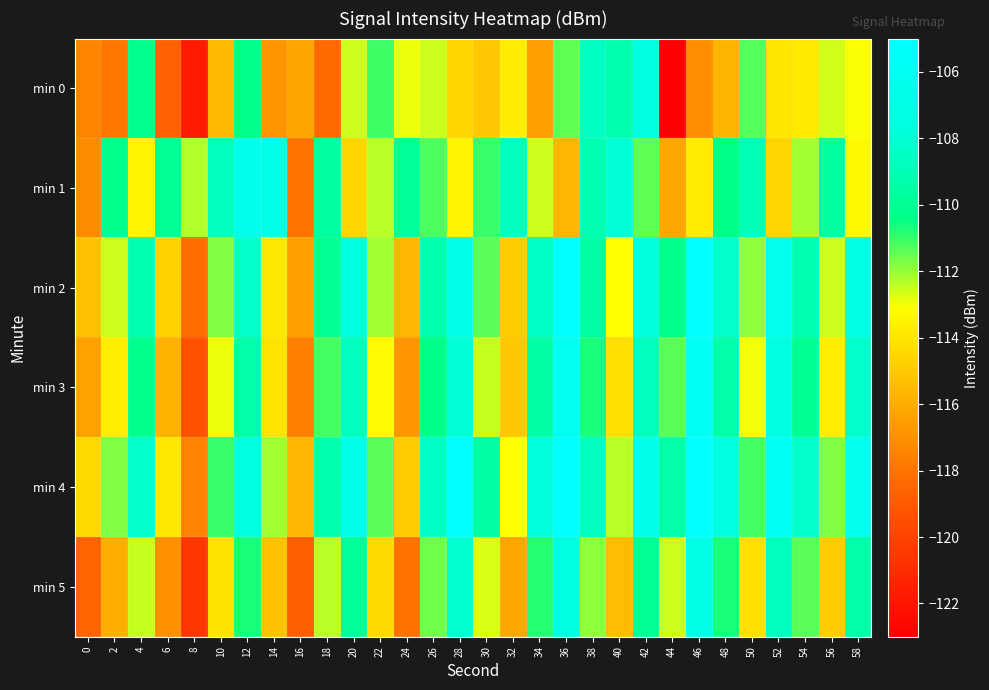

Reading right to left, transcribe all the data shown in this chart.

min 0: 58=-113.1	56=-112.6	54=-113.9	52=-114.0	50=-111.3	48=-115.7	46=-117.1	44=-123.0	42=-107.4	40=-109.2	38=-108.6	36=-111.4	34=-116.5	32=-113.8	30=-115.0	28=-114.5	26=-112.6	24=-112.9	22=-111.1	20=-112.6	18=-118.3	16=-116.3	14=-116.8	12=-110.3	10=-115.5	8=-121.8	6=-118.7	4=-110.2	2=-117.9	0=-117.4
min 1: 58=-113.3	56=-109.7	54=-112.1	52=-114.6	50=-108.9	48=-110.3	46=-113.8	44=-116.2	42=-111.5	40=-107.9	38=-109.0	36=-115.7	34=-112.5	32=-108.8	30=-111.0	28=-113.5	26=-111.2	24=-109.9	22=-112.3	20=-114.5	18=-109.7	16=-118.0	14=-106.9	12=-106.7	10=-108.7	8=-112.3	6=-110.1	4=-113.5	2=-110.2	0=-117.1
min 2: 58=-107.1	56=-112.6	54=-109.0	52=-106.5	50=-111.9	48=-108.3	46=-104.8	44=-110.2	42=-107.7	40=-113.1	38=-109.6	36=-105.0	34=-108.5	32=-114.9	30=-111.3	28=-106.8	26=-109.2	24=-115.7	22=-112.1	20=-107.6	18=-110.0	16=-116.5	14=-113.9	12=-108.3	10=-111.8	8=-118.2	6=-114.7	4=-109.1	2=-112.6	0=-115.2
min 3: 58=-108.2	56=-113.7	54=-110.1	52=-107.6	50=-113.0	48=-109.5	46=-105.9	44=-111.3	42=-108.8	40=-114.2	38=-110.7	36=-106.1	34=-109.6	32=-115.0	30=-112.5	28=-107.9	26=-110.3	24=-116.8	22=-113.2	20=-108.7	18=-111.1	16=-117.6	14=-114.0	12=-109.5	10=-112.9	8=-119.3	6=-115.8	4=-110.2	2=-113.7	0=-116.3
min 4: 58=-106.3	56=-111.8	54=-108.2	52=-105.7	50=-111.1	48=-107.6	46=-104.0	44=-109.5	42=-106.9	40=-112.3	38=-108.8	36=-104.2	34=-107.7	32=-113.1	30=-109.6	28=-105.0	26=-108.5	24=-114.9	22=-111.3	20=-106.8	18=-109.2	16=-115.7	14=-112.1	12=-107.6	10=-111.0	8=-117.5	6=-113.9	4=-108.3	2=-111.8	0=-114.5
min 5: 58=-109.5	56=-114.9	54=-111.3	52=-108.8	50=-114.2	48=-110.7	46=-107.1	44=-112.6	42=-110.0	40=-115.5	38=-111.9	36=-107.3	34=-110.8	32=-116.2	30=-112.7	28=-108.1	26=-111.6	24=-118.0	22=-114.5	20=-109.9	18=-112.3	16=-118.8	14=-115.2	12=-110.7	10=-114.1	8=-120.6	6=-117.0	4=-112.5	2=-115.9	0=-118.6